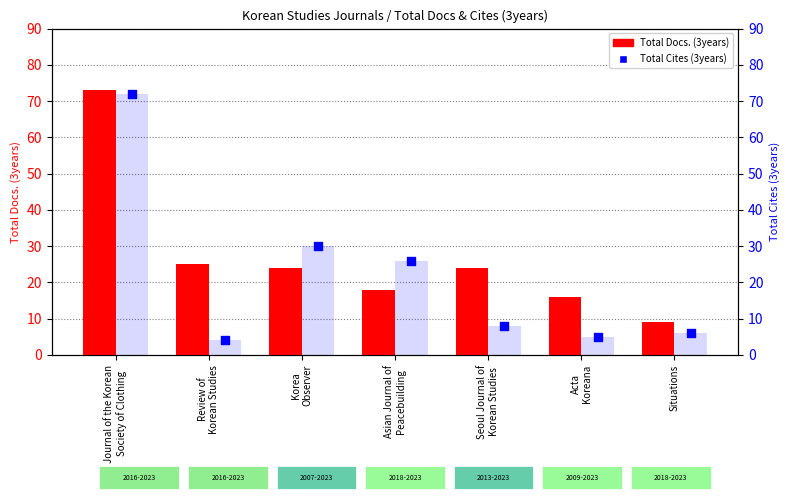

What are all the series names shown in the legend?

Total Docs. (3years), Total Cites (3years)